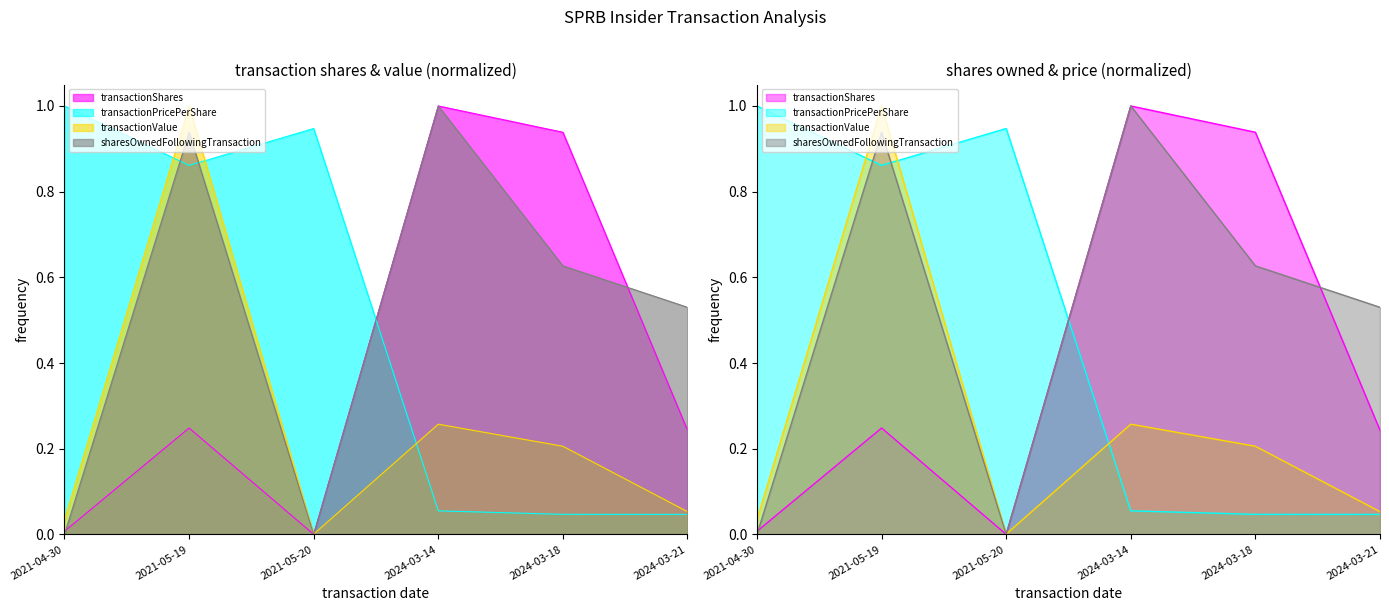

True or false: transactionShares and sharesOwnedFollowingTransaction cross at least once.

True